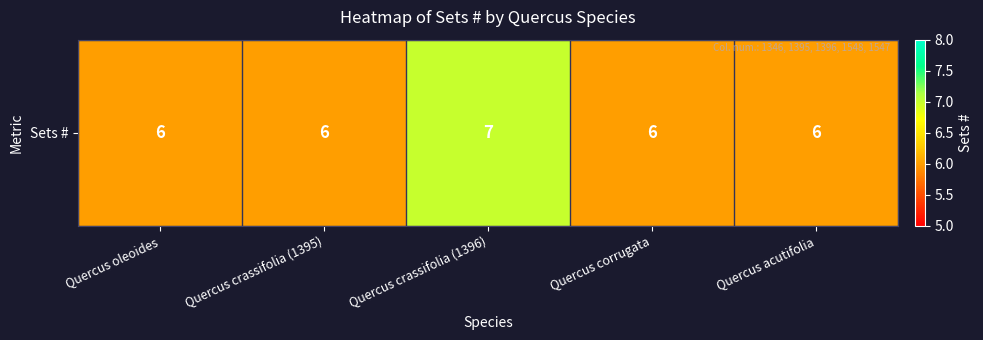

Rank the categories by value from lowest to highest.

Quercus oleoides, Quercus crassifolia (1395), Quercus corrugata, Quercus acutifolia, Quercus crassifolia (1396)